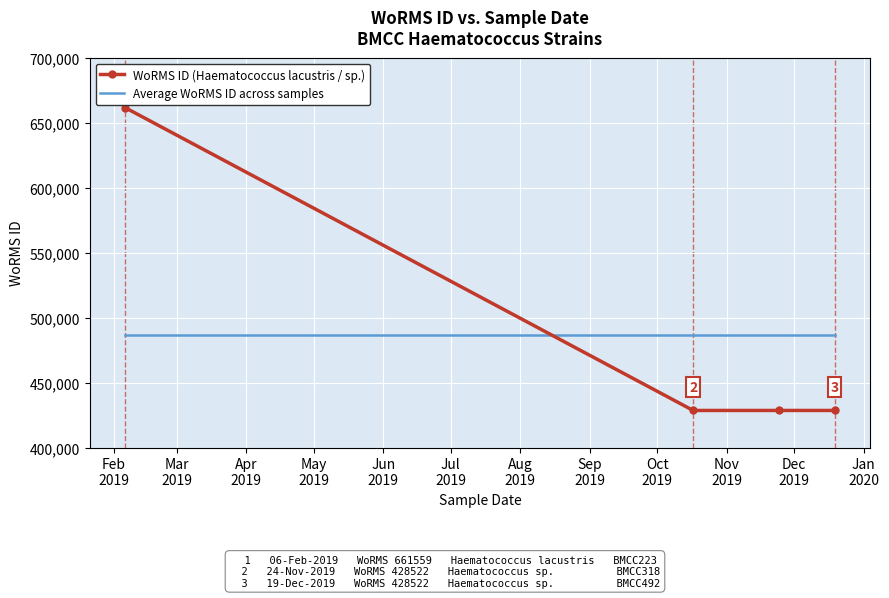

Which series has the widest spread of values?

WoRMS ID (Haematococcus lacustris / sp.)